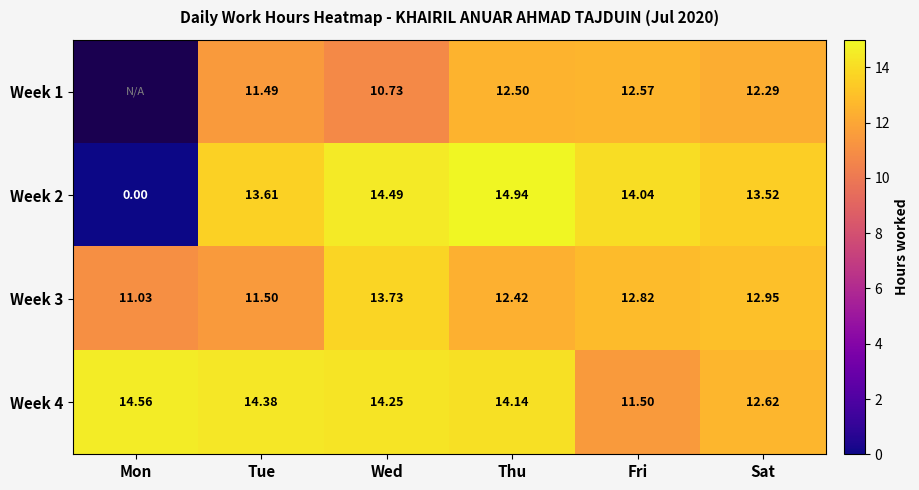

What is the difference between the highest and lowest values at Sat?

1.2